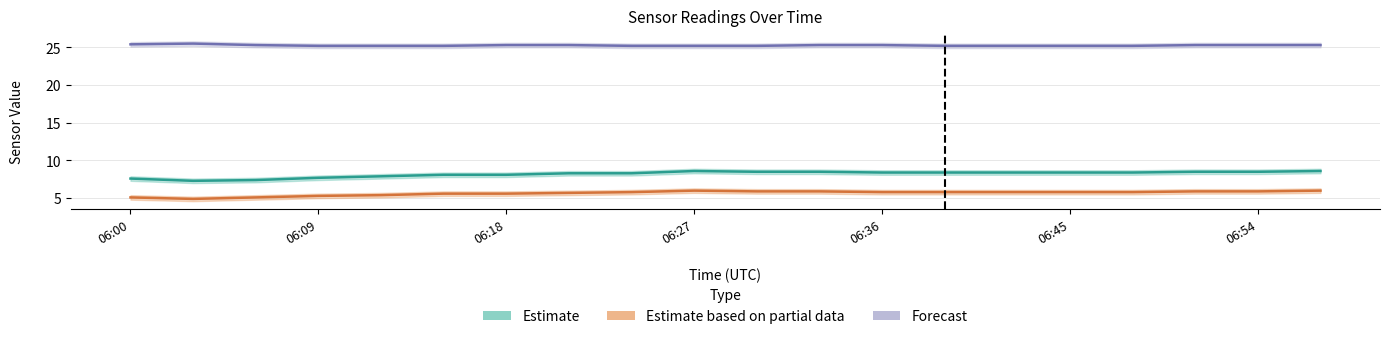

In T_S11, how many points are higher than both neighbors (excluding endpoints)?

1